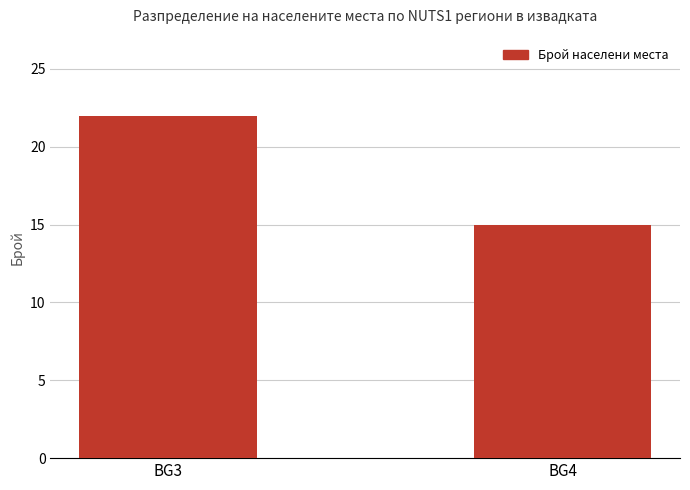

What is the difference between the values at BG4 and BG3?

7